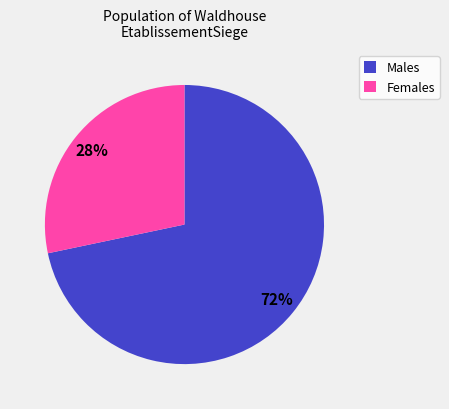

Between Males and Females, which is larger?

Males